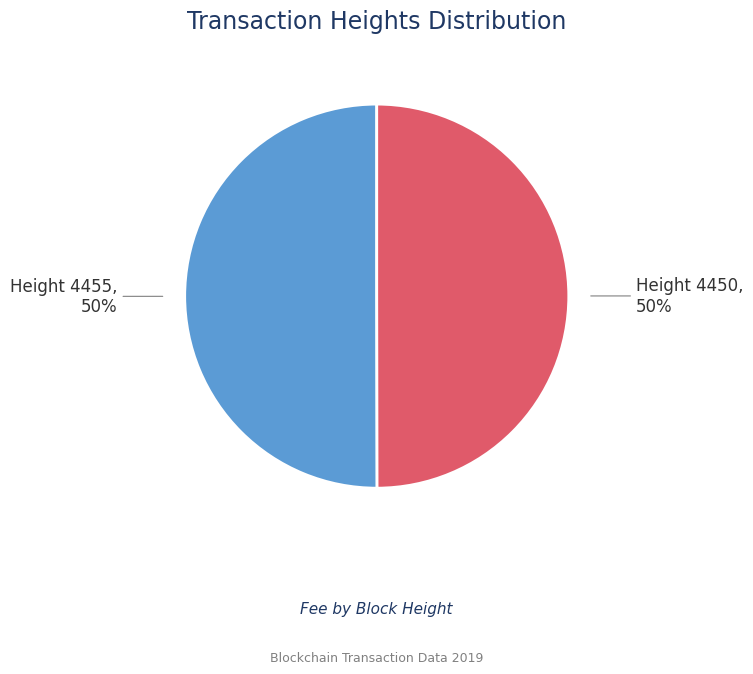

Combined, do Height 4450 and Height 4455 account for over 50%?

Yes